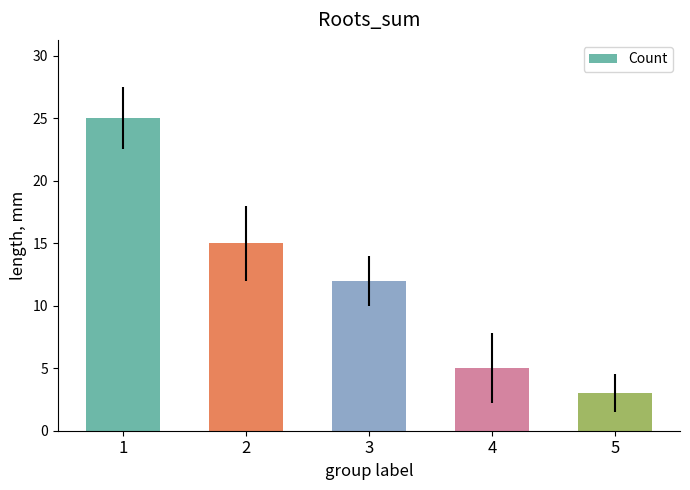

What is the change in value from 3 to 5?

-9